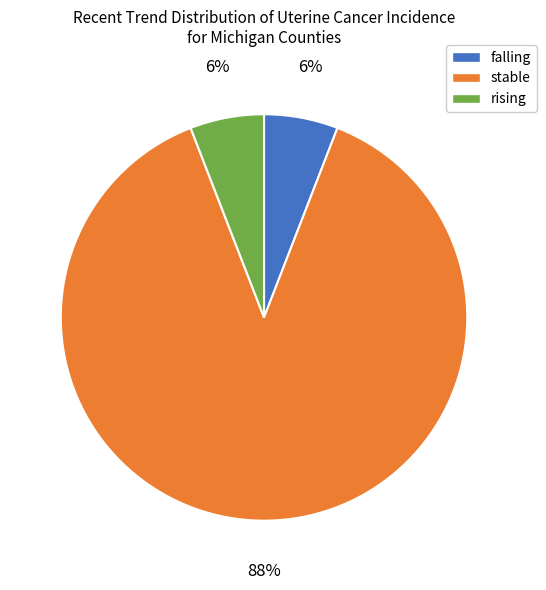

Combined, do stable and falling account for over 50%?

Yes